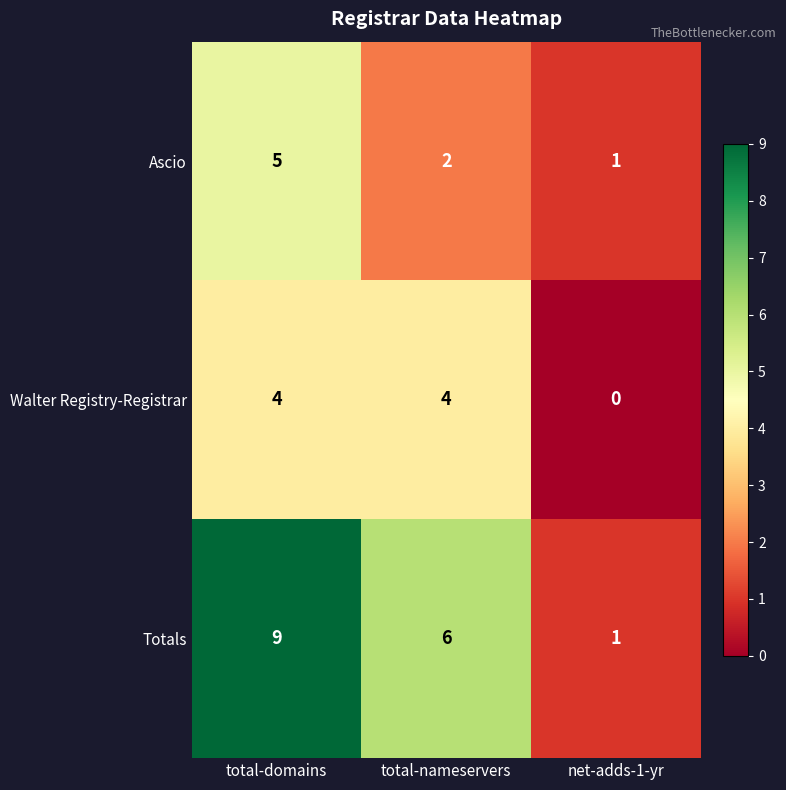

How many positive values does the Walter Registry-Registrar series have?

2